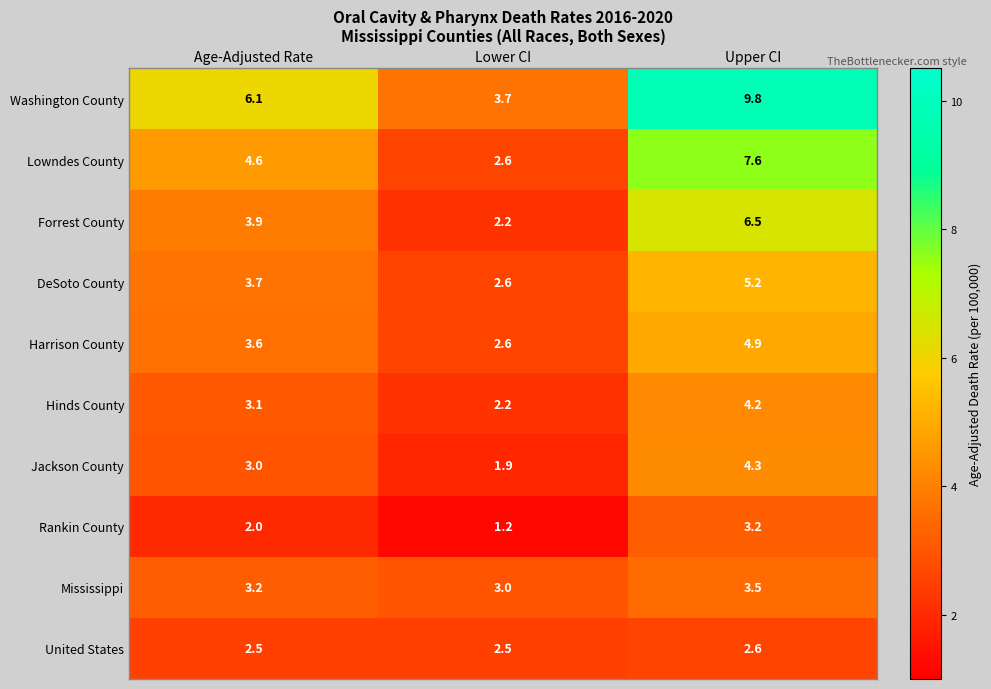

Reading left to right, transcribe all the data shown in this chart.

Washington County: Age-Adjusted Rate=6.1	Lower CI=3.7	Upper CI=9.8
Lowndes County: Age-Adjusted Rate=4.6	Lower CI=2.6	Upper CI=7.6
Forrest County: Age-Adjusted Rate=3.9	Lower CI=2.2	Upper CI=6.5
DeSoto County: Age-Adjusted Rate=3.7	Lower CI=2.6	Upper CI=5.2
Harrison County: Age-Adjusted Rate=3.6	Lower CI=2.6	Upper CI=4.9
Hinds County: Age-Adjusted Rate=3.1	Lower CI=2.2	Upper CI=4.2
Jackson County: Age-Adjusted Rate=3.0	Lower CI=1.9	Upper CI=4.3
Rankin County: Age-Adjusted Rate=2.0	Lower CI=1.2	Upper CI=3.2
Mississippi: Age-Adjusted Rate=3.2	Lower CI=3.0	Upper CI=3.5
United States: Age-Adjusted Rate=2.5	Lower CI=2.5	Upper CI=2.6